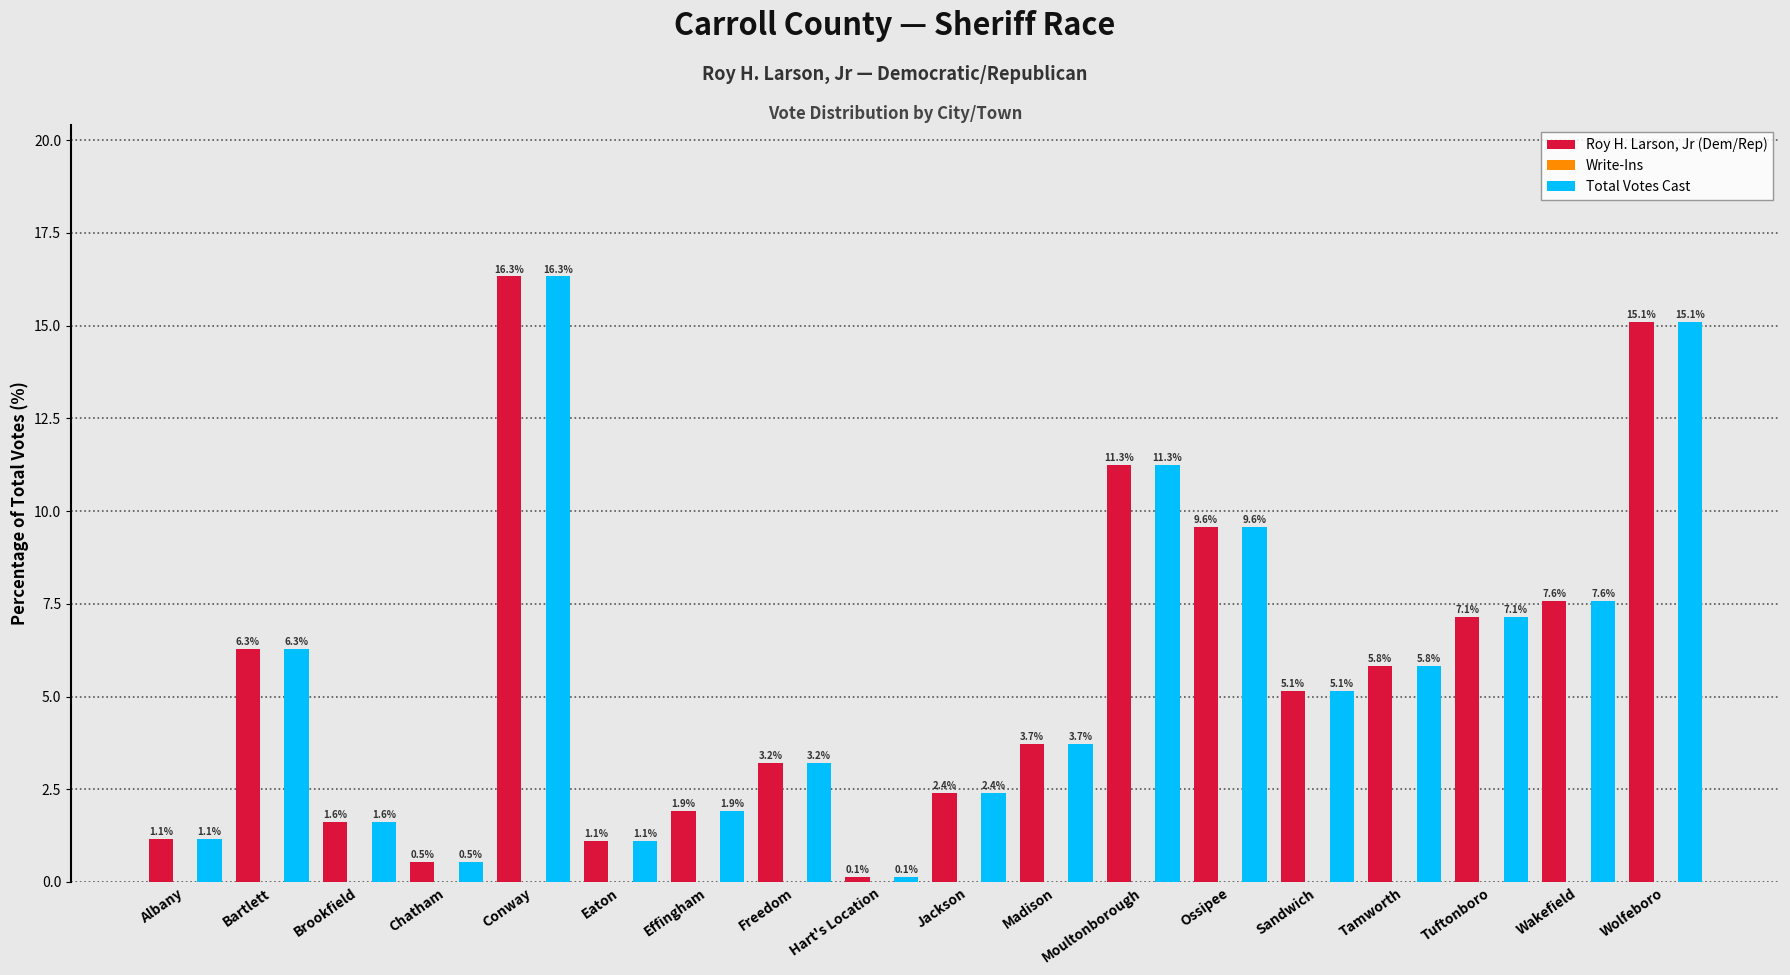

What is the value of the Roy H. Larson, Jr (Dem/Rep) bar at the 18th from the left?

15.1